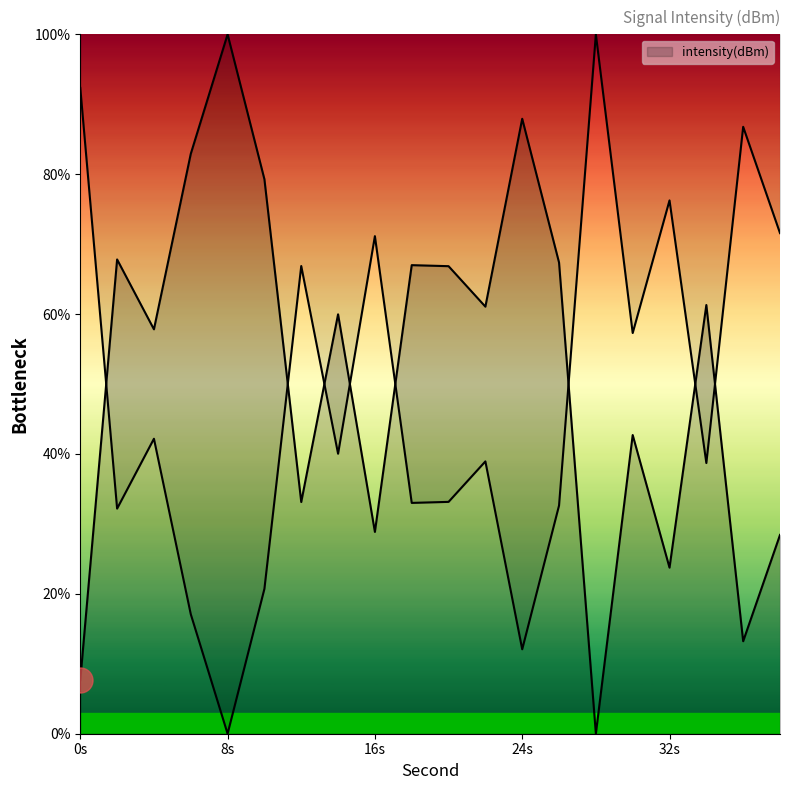

What is the change in value from 4 to 10?

+21.5